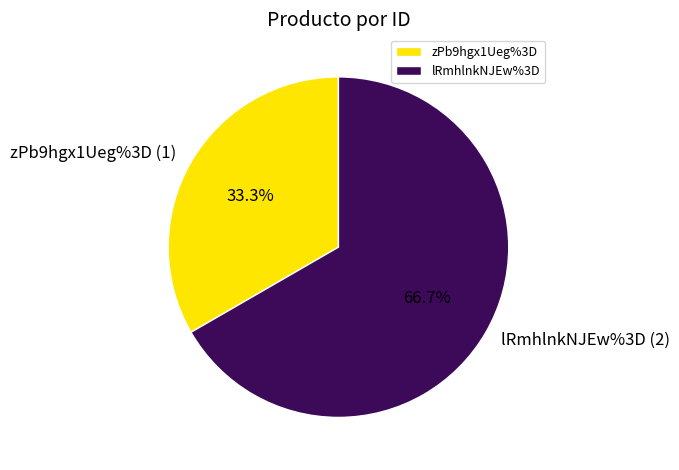

What is the ratio of the value at lRmhlnkNJEw%3D to the value at zPb9hgx1Ueg%3D?

2.0